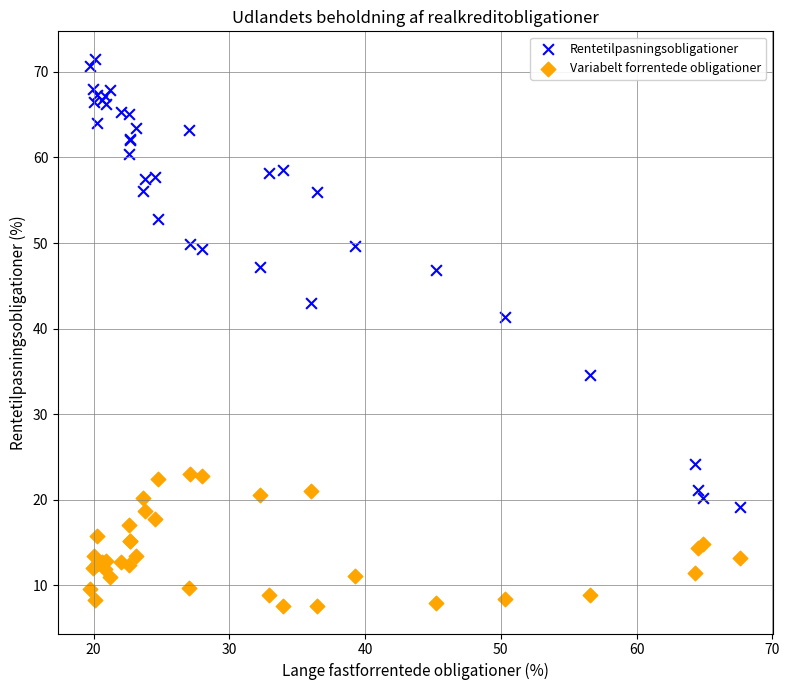

What are all the series names shown in the legend?

Rentetilpasningsobligationer, Variabelt forrentede obligationer